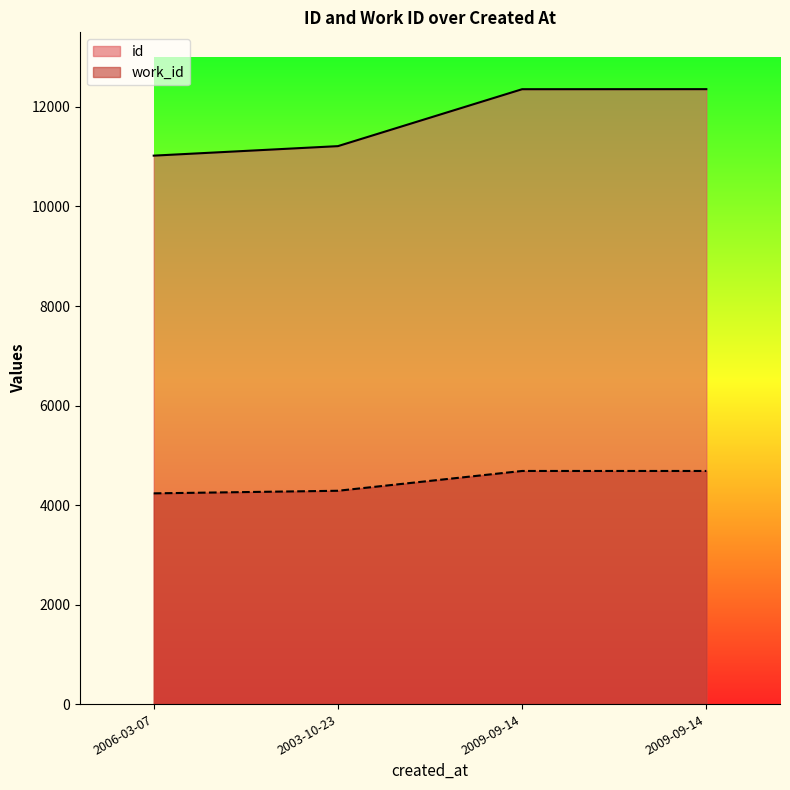

What is the average value of the id series?

11738